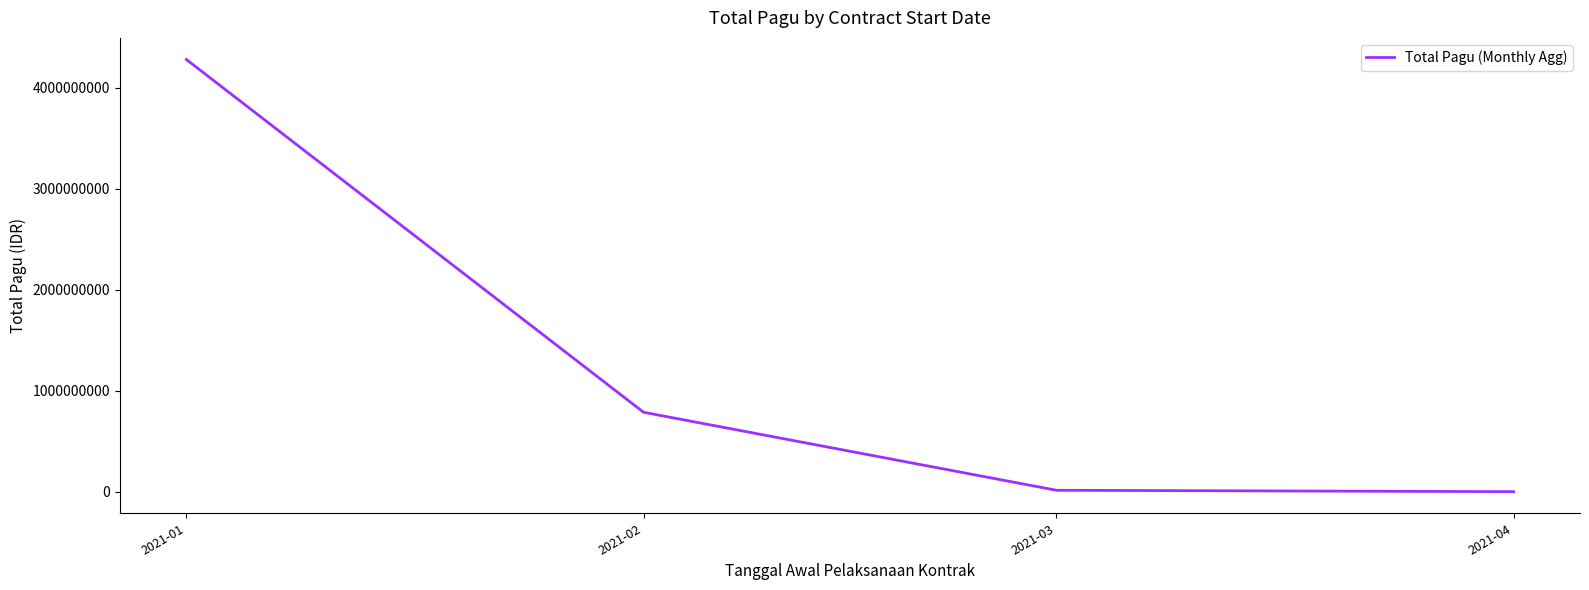

What is the change in value from 2021-01 to 2021-03?

-4264026913